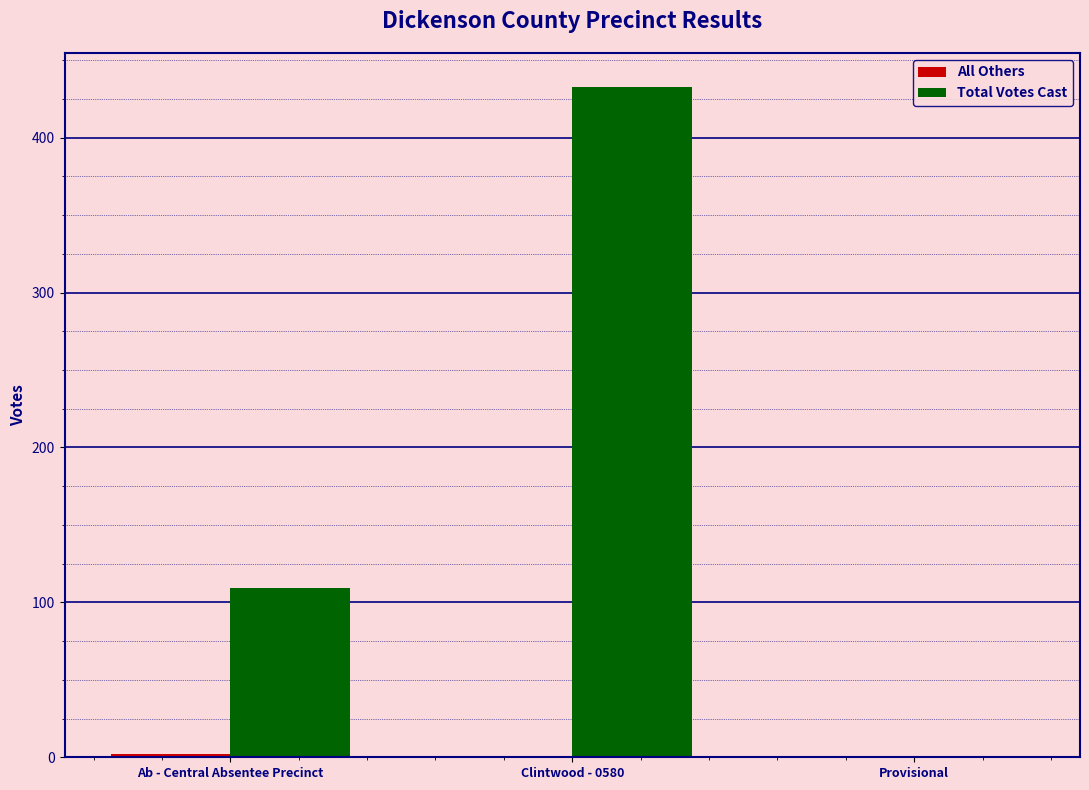

Which series changed the most between Ab - Central Absentee Precinct and Clintwood - 0580?

Total Votes Cast